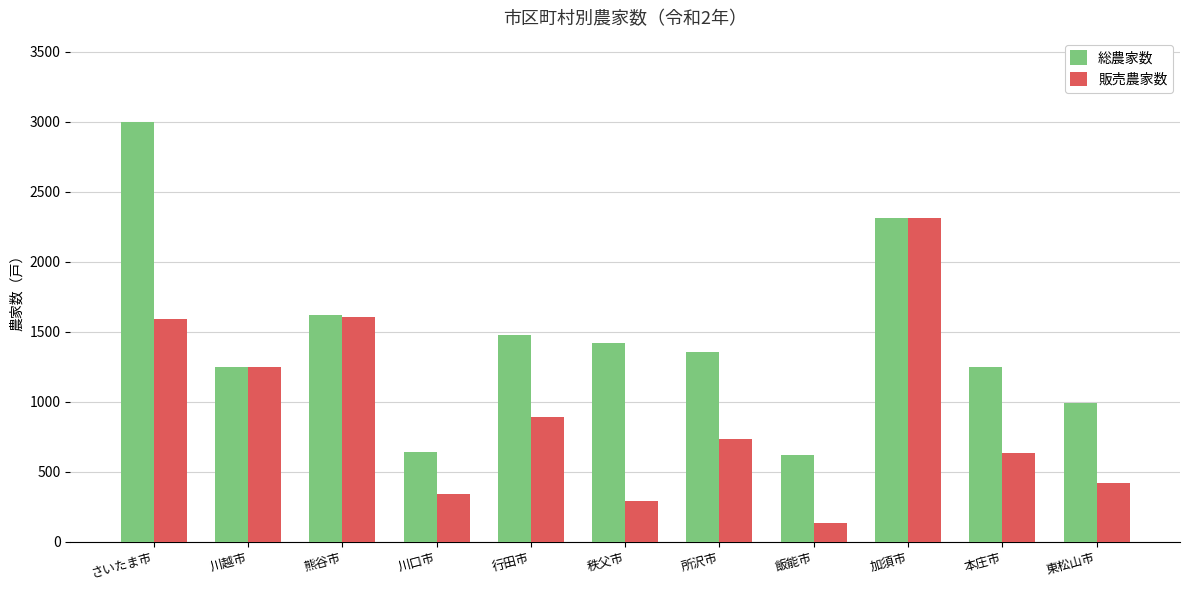

Between 行田市 and 東松山市, which series saw the biggest shift?

総農家数